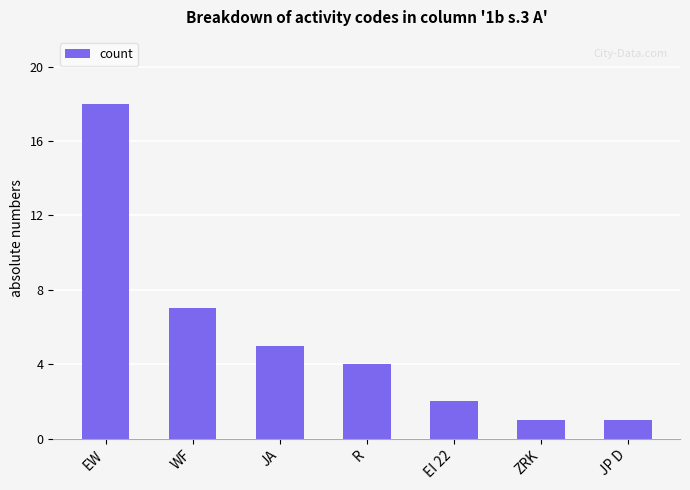

At which category does the chart reach its peak across all series?

EW